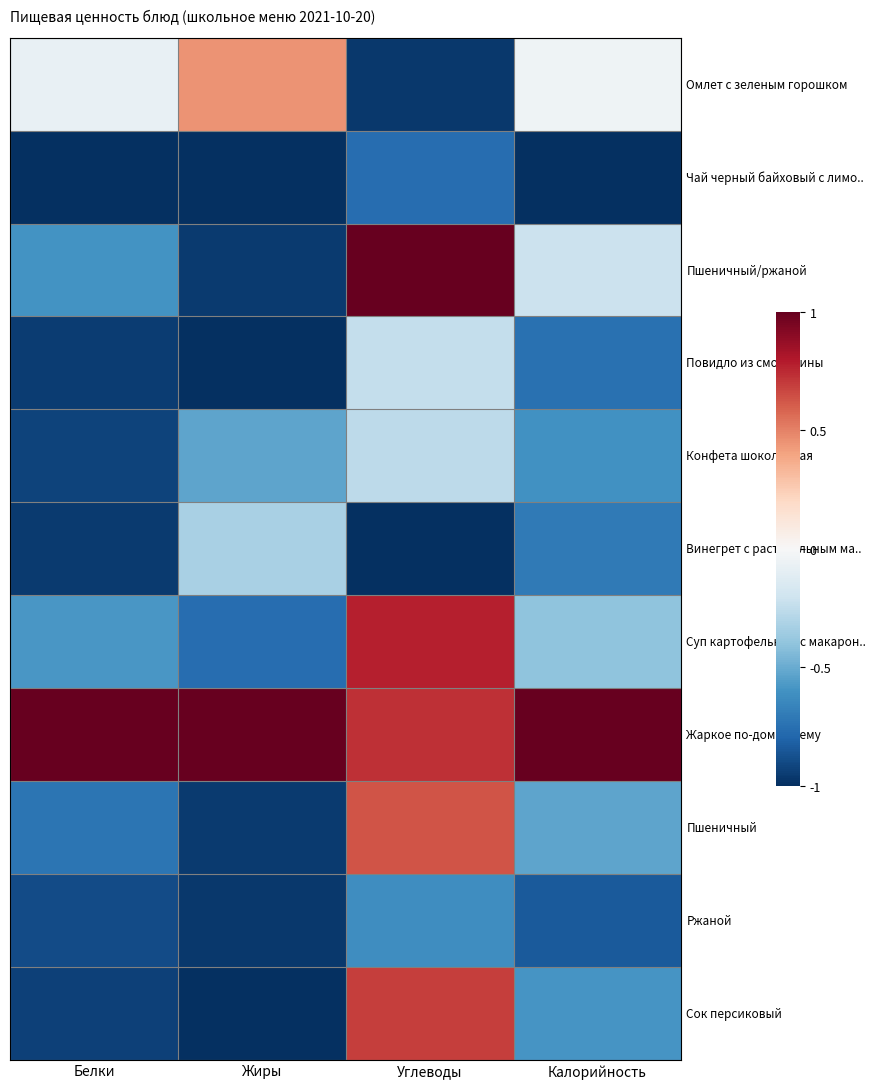

Reading left to right, transcribe all the data shown in this chart.

Омлет с зеленым горошком: Белки=-0.1	Жиры=0.4	Углеводы=-1.0	Калорийность=-0.0
Чай черный байховый с лимо..: Белки=-1.0	Жиры=-1.0	Углеводы=-0.8	Калорийность=-1.0
Пшеничный/ржаной: Белки=-0.6	Жиры=-1.0	Углеводы=1.0	Калорийность=-0.2
Повидло из смородины: Белки=-1.0	Жиры=-1.0	Углеводы=-0.2	Калорийность=-0.7
Конфета шоколадная: Белки=-0.9	Жиры=-0.5	Углеводы=-0.3	Калорийность=-0.6
Винегрет с растительным ма..: Белки=-1.0	Жиры=-0.3	Углеводы=-1.0	Калорийность=-0.7
Суп картофельный с макарон..: Белки=-0.6	Жиры=-0.8	Углеводы=0.8	Калорийность=-0.4
Жаркое по-домашнему: Белки=1.0	Жиры=1.0	Углеводы=0.7	Калорийность=1.0
Пшеничный: Белки=-0.7	Жиры=-1.0	Углеводы=0.6	Калорийность=-0.5
Ржаной: Белки=-0.9	Жиры=-1.0	Углеводы=-0.6	Калорийность=-0.8
Сок персиковый: Белки=-0.9	Жиры=-1.0	Углеводы=0.7	Калорийность=-0.6